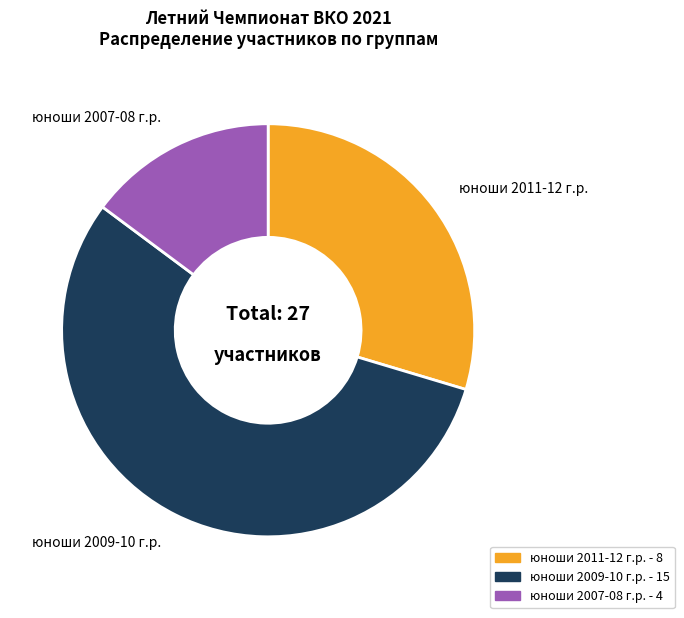

Combined, do юноши 2009-10 г.р. and юноши 2007-08 г.р. account for over 50%?

Yes